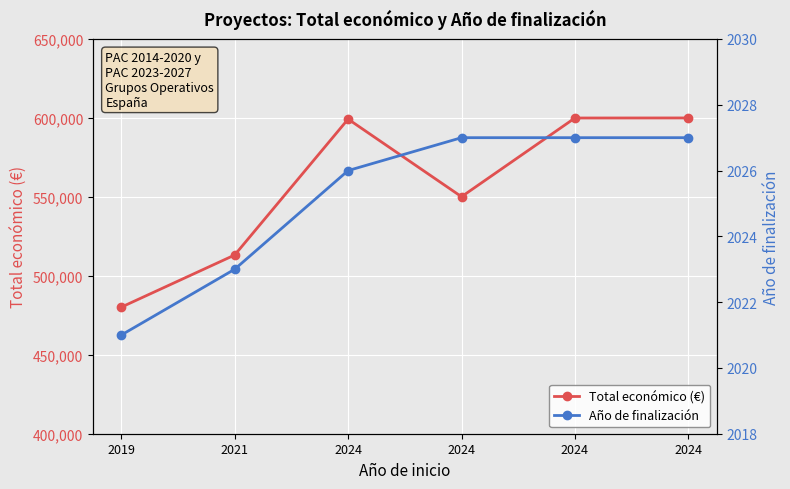

The value of Total económico (€) at 2019 is 312017. True or false?

False